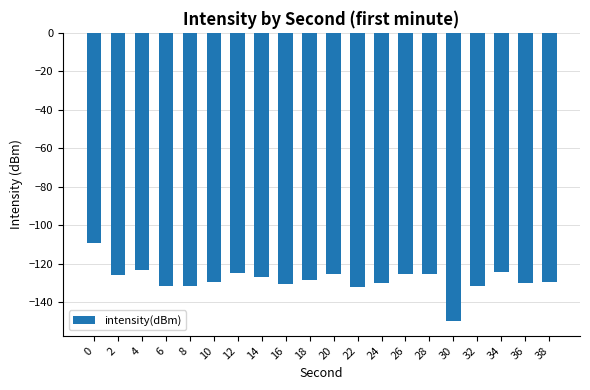

Which has a higher value, 12 or 22?

12